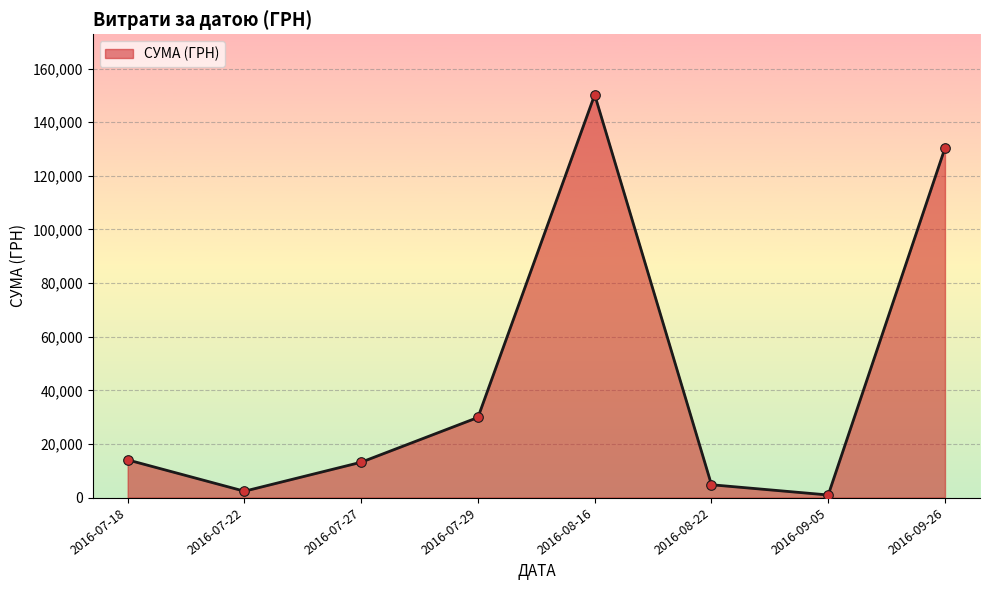

What is the change in value from 2016-07-18 to 2016-07-29?

+15827.2